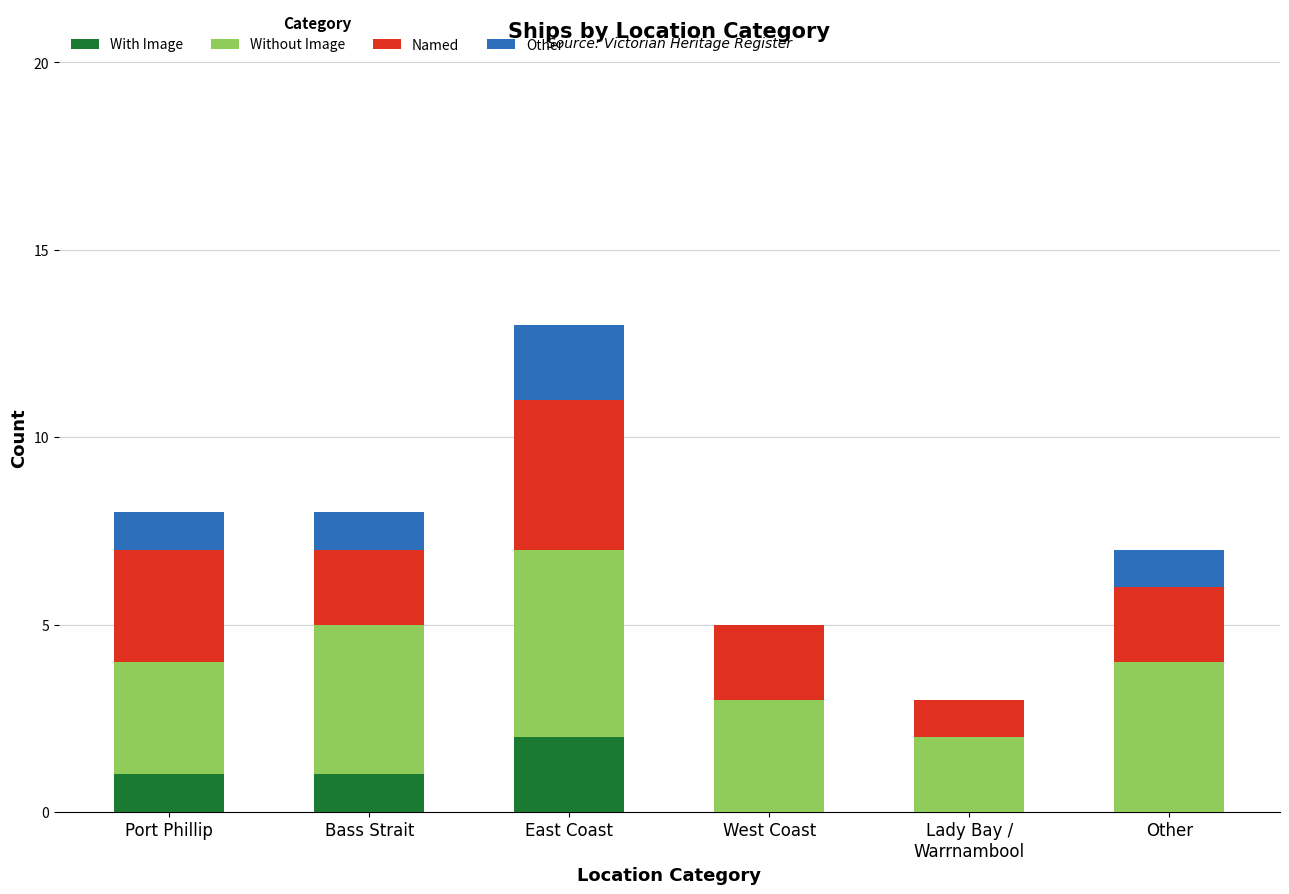

At which category is the sum across all series the highest?

East Coast